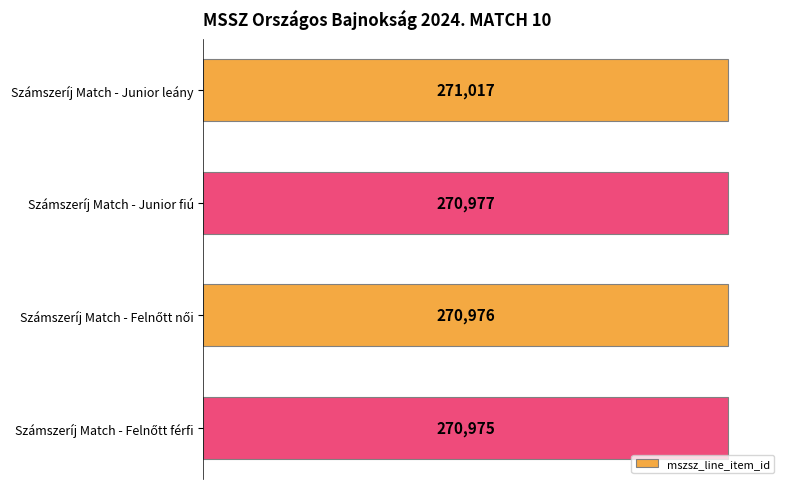

Are the bars grouped side by side (vs. stacked)?

No